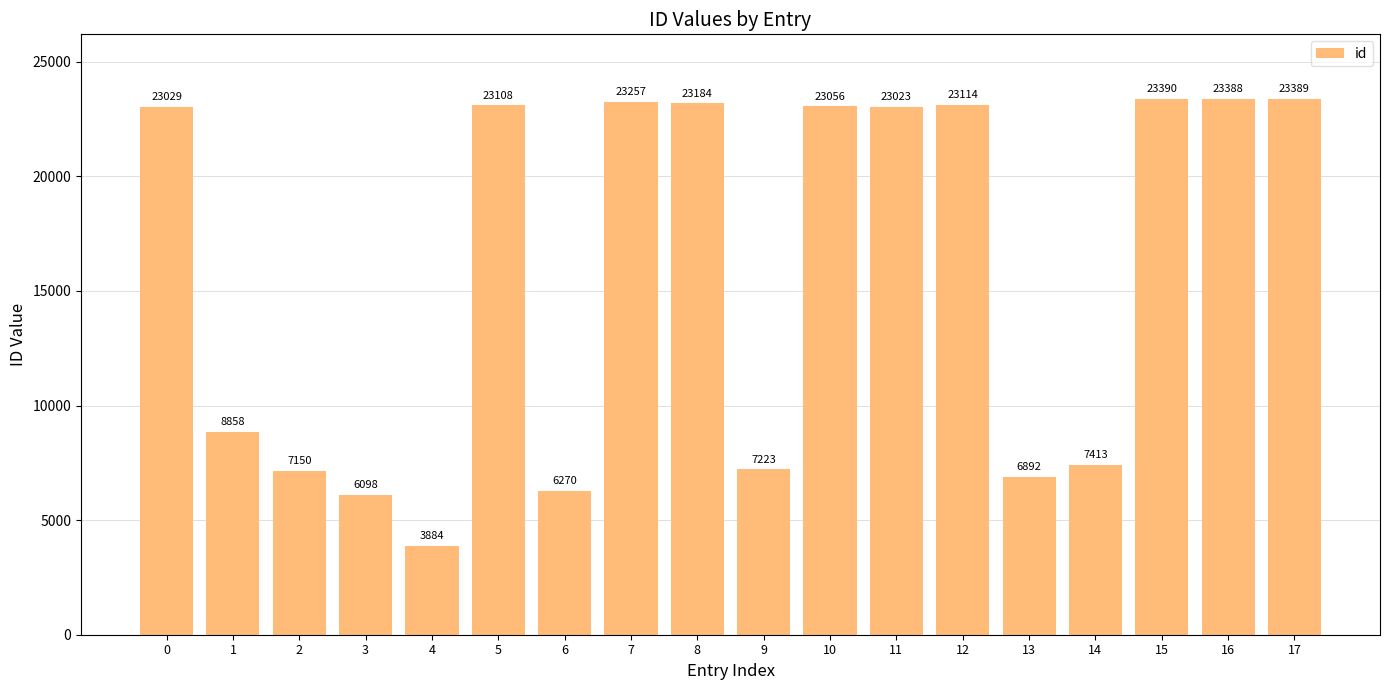

What is the sum of all values?

285726